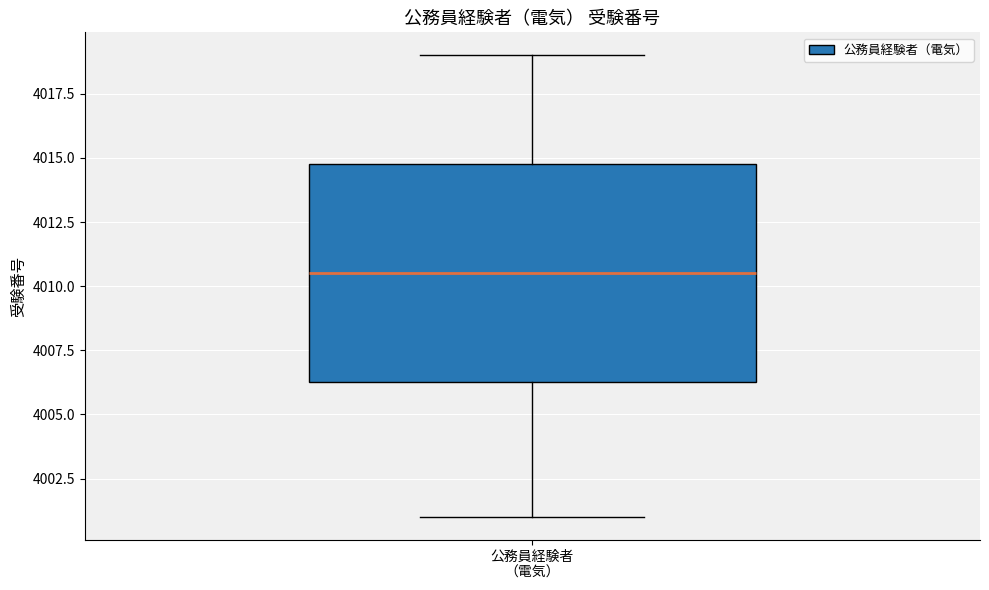

Where does the median line of the box for 公務員経験者 （電気） sit on the y-axis? The values are not printed on the chart, so give them approximately, as read against the axis.

4010.5